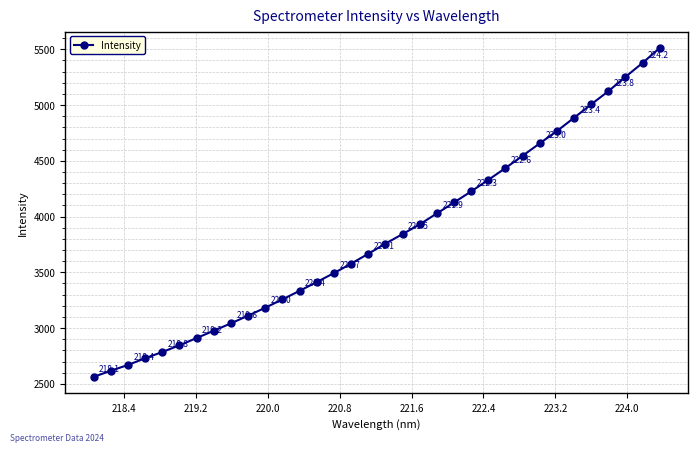

What is the difference between the maximum and second lowest values?

2894.5